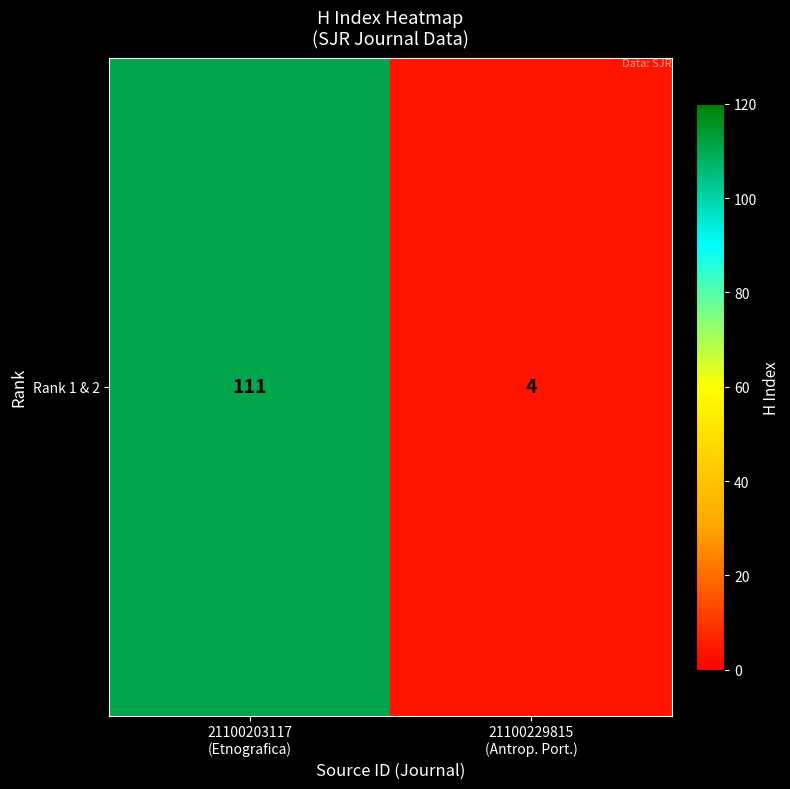

List the labels in order of value, smallest first.

21100229815
(Antrop. Port.), 21100203117
(Etnografica)